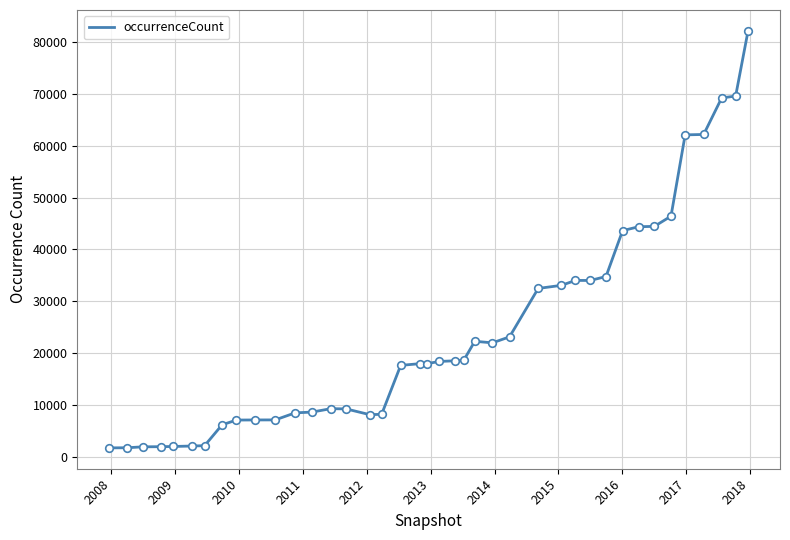

What is the difference between the maximum and minimum values?

80270